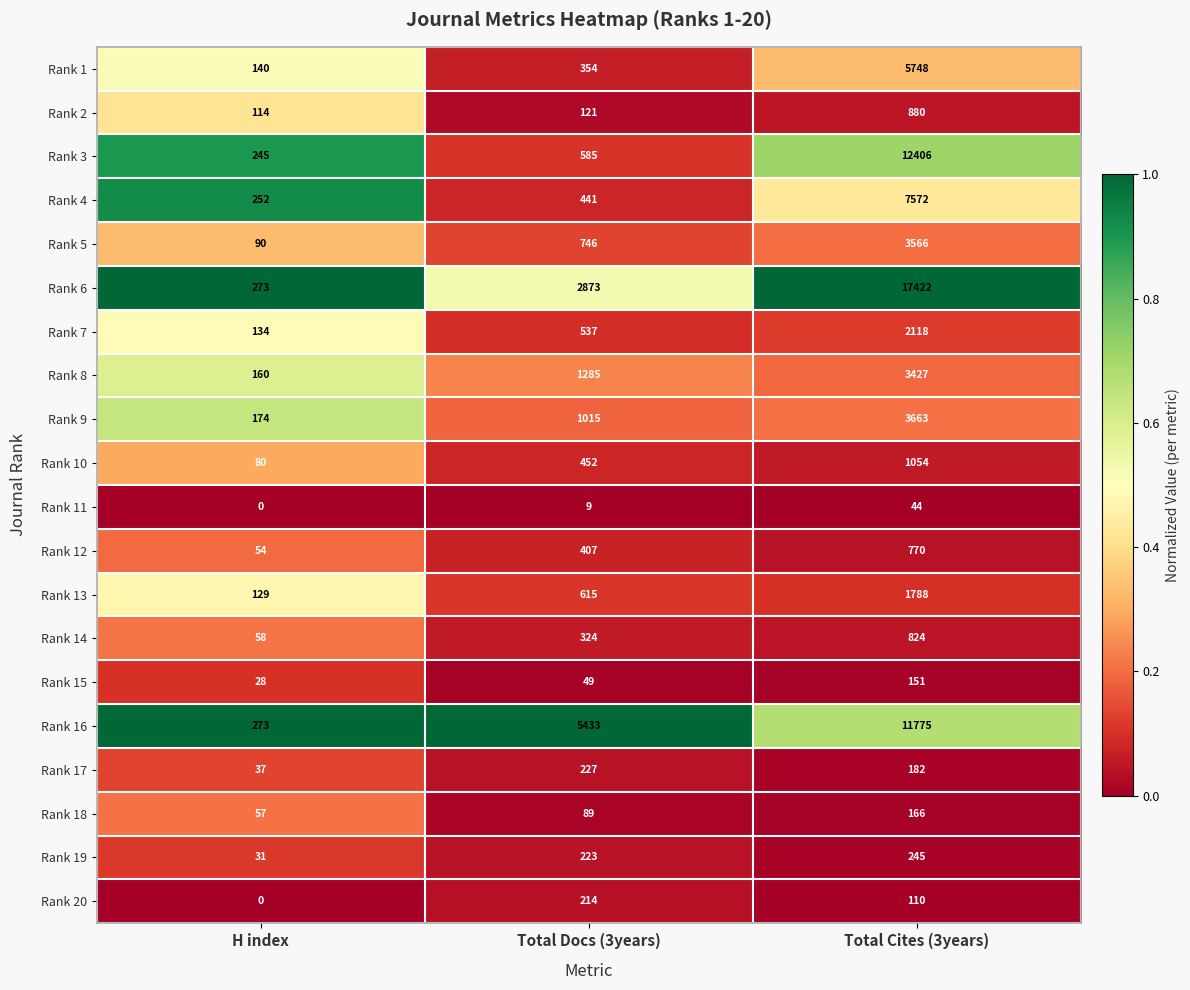

How many data points does each series have?

3